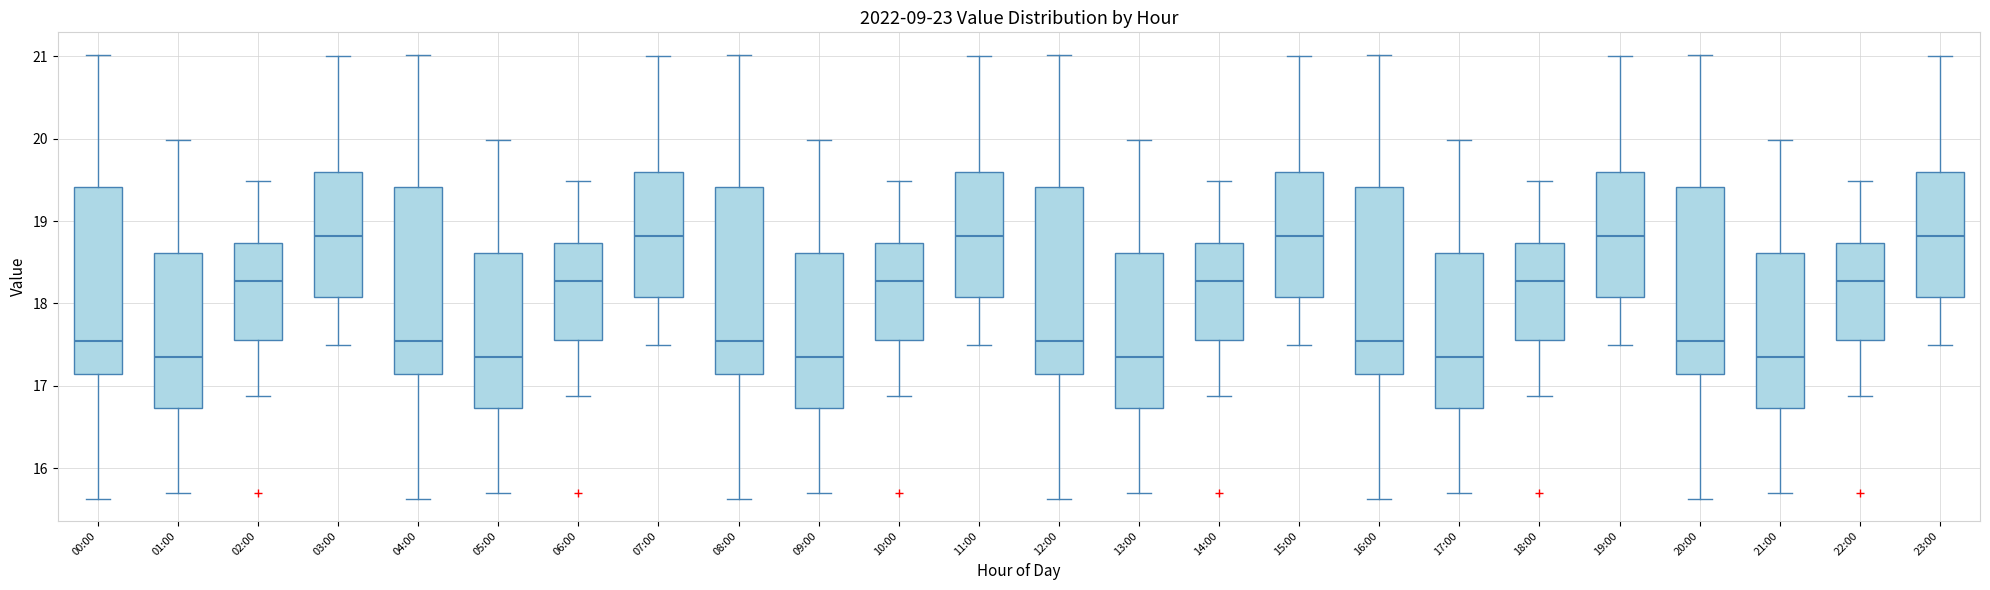

Reading left to right, transcribe this box plot: for each box, give where its median line is, the range the box spans, and where its two whiskers end, as read against the y-axis. The values are not printed on the chart, so give them approximately, as read against the axis.

00:00: median 17.6, box 17.1 to 19.4, whiskers 15.6 to 21.0
01:00: median 17.4, box 16.7 to 18.6, whiskers 15.7 to 20.0
02:00: median 18.3, box 17.6 to 18.7, whiskers 16.9 to 19.5
03:00: median 18.8, box 18.1 to 19.6, whiskers 17.5 to 21.0
04:00: median 17.6, box 17.1 to 19.4, whiskers 15.6 to 21.0
05:00: median 17.4, box 16.7 to 18.6, whiskers 15.7 to 20.0
06:00: median 18.3, box 17.6 to 18.7, whiskers 16.9 to 19.5
07:00: median 18.8, box 18.1 to 19.6, whiskers 17.5 to 21.0
08:00: median 17.6, box 17.1 to 19.4, whiskers 15.6 to 21.0
09:00: median 17.4, box 16.7 to 18.6, whiskers 15.7 to 20.0
10:00: median 18.3, box 17.6 to 18.7, whiskers 16.9 to 19.5
11:00: median 18.8, box 18.1 to 19.6, whiskers 17.5 to 21.0
12:00: median 17.6, box 17.1 to 19.4, whiskers 15.6 to 21.0
13:00: median 17.4, box 16.7 to 18.6, whiskers 15.7 to 20.0
14:00: median 18.3, box 17.6 to 18.7, whiskers 16.9 to 19.5
15:00: median 18.8, box 18.1 to 19.6, whiskers 17.5 to 21.0
16:00: median 17.6, box 17.1 to 19.4, whiskers 15.6 to 21.0
17:00: median 17.4, box 16.7 to 18.6, whiskers 15.7 to 20.0
18:00: median 18.3, box 17.6 to 18.7, whiskers 16.9 to 19.5
19:00: median 18.8, box 18.1 to 19.6, whiskers 17.5 to 21.0
20:00: median 17.6, box 17.1 to 19.4, whiskers 15.6 to 21.0
21:00: median 17.4, box 16.7 to 18.6, whiskers 15.7 to 20.0
22:00: median 18.3, box 17.6 to 18.7, whiskers 16.9 to 19.5
23:00: median 18.8, box 18.1 to 19.6, whiskers 17.5 to 21.0